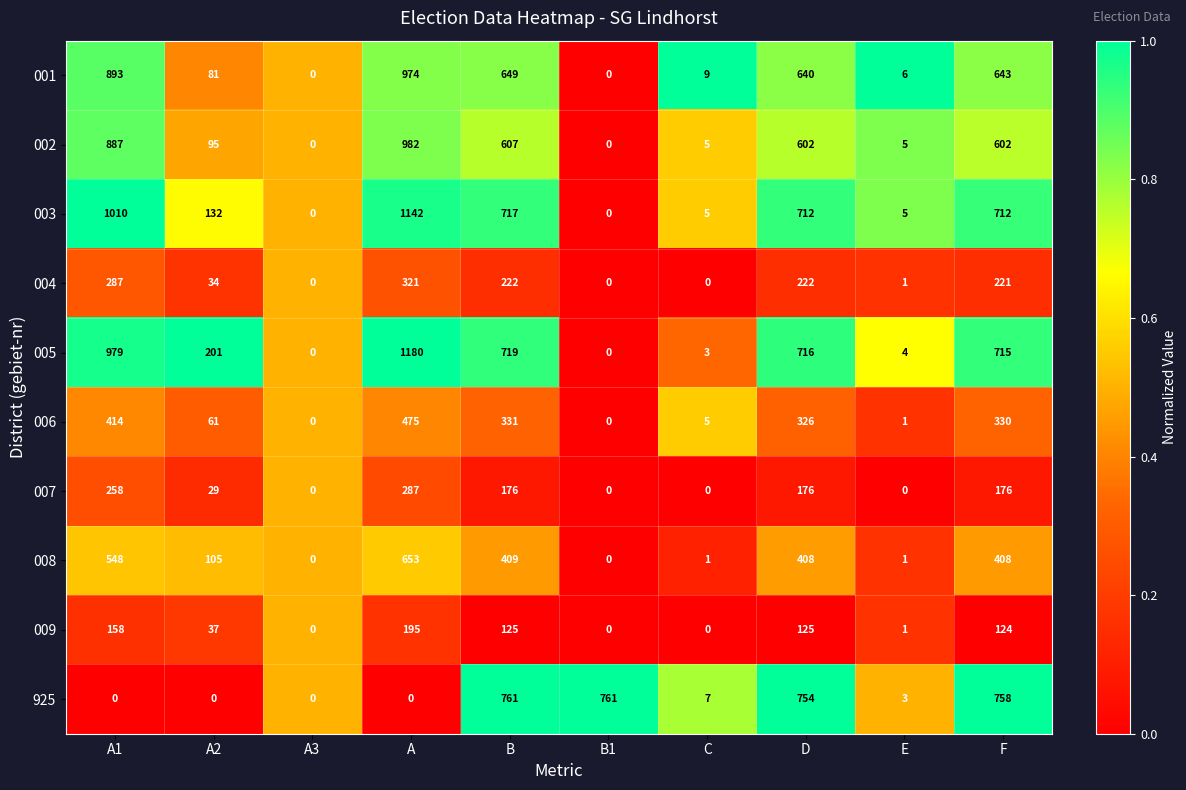

How many positive values does the 002 series have?

8